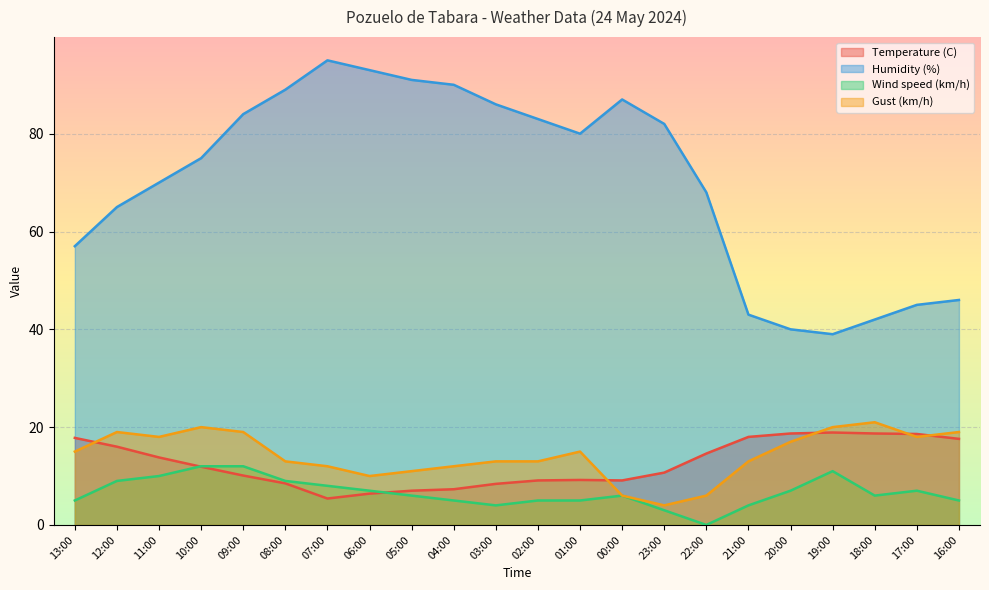

How many values in the Gust (km/h) series exceed 15?

9